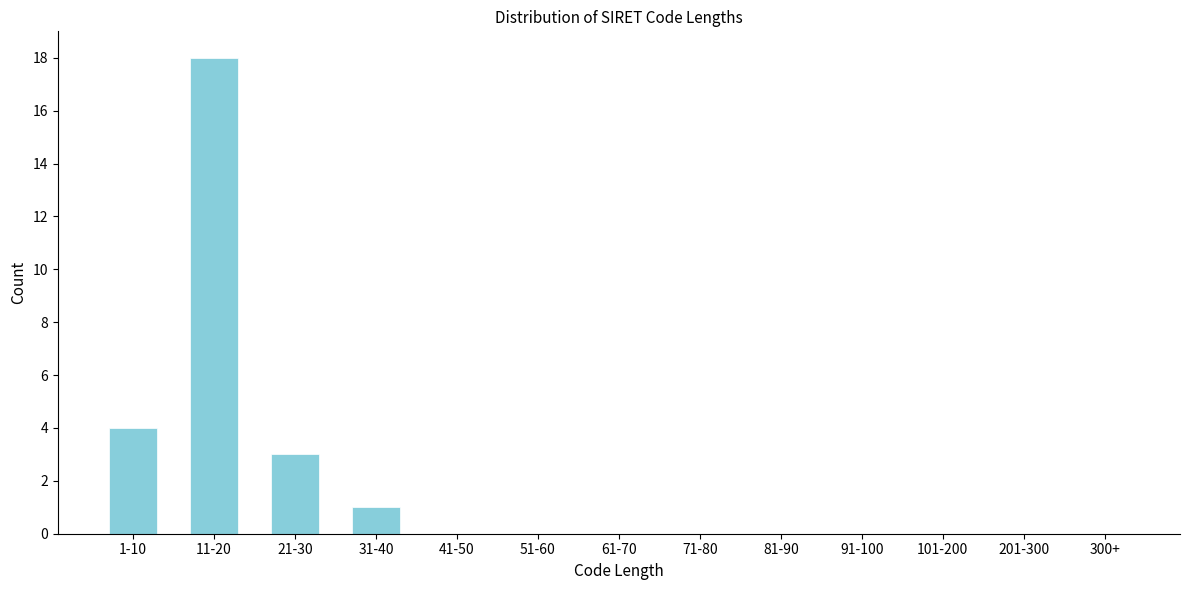

Reading left to right, transcribe all the data shown in this chart.

1-10=4	11-20=18	21-30=3	31-40=1	41-50=0	51-60=0	61-70=0	71-80=0	81-90=0	91-100=0	101-200=0	201-300=0	300+=0